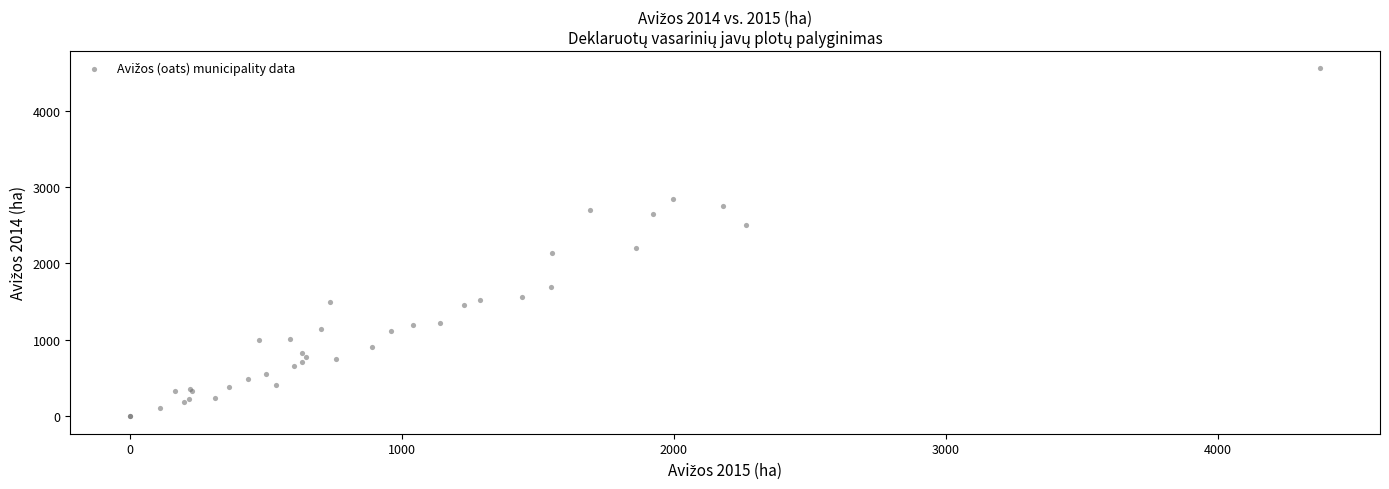

What Y value in the scatter plot is closest to 2277?

2207.1